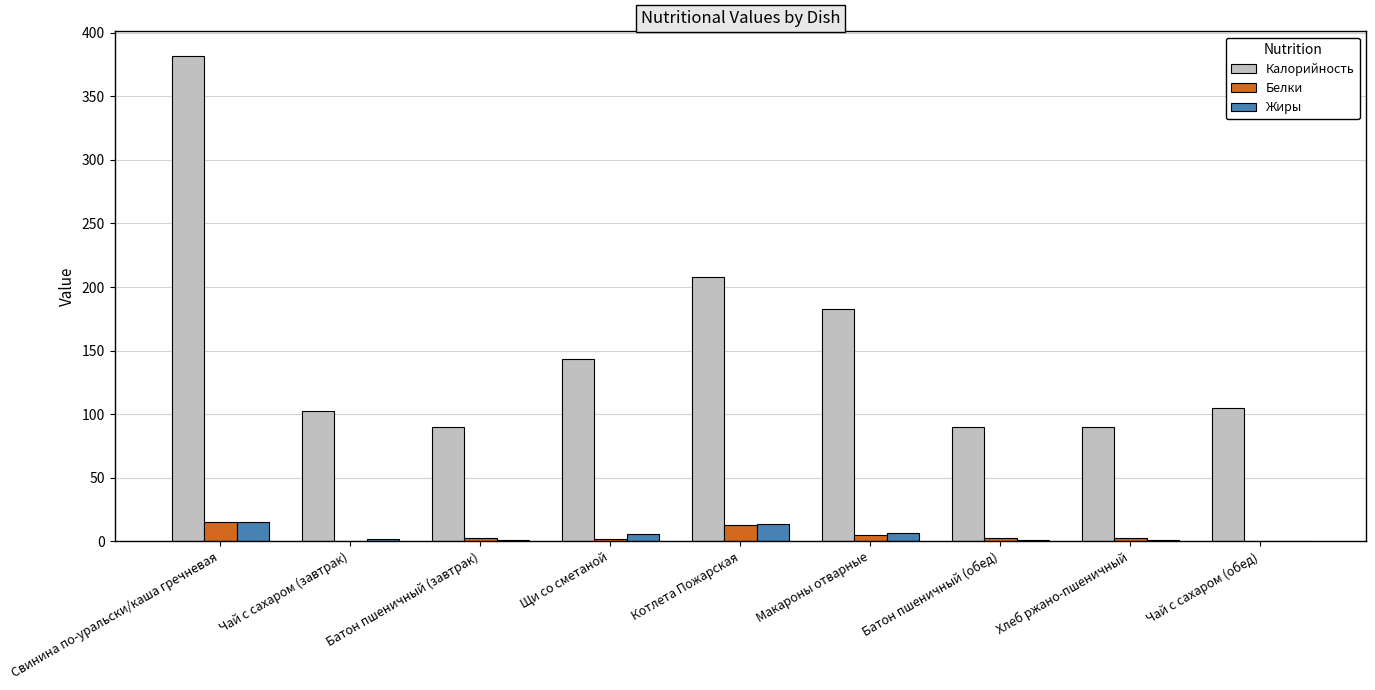

How many categories are shown in the chart?

9